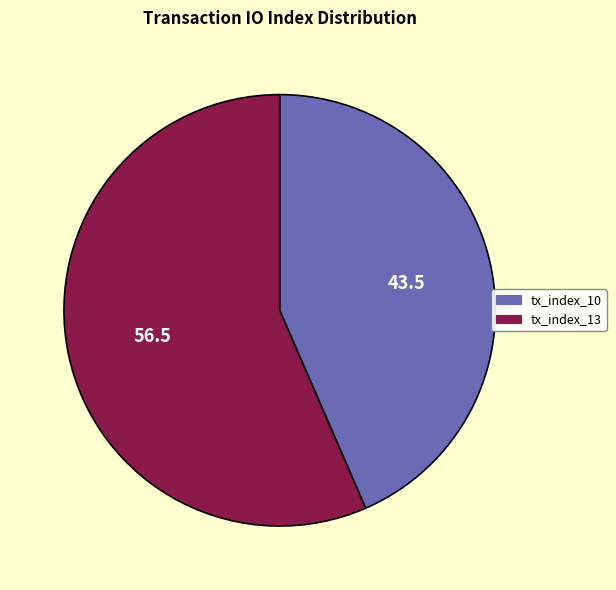

What is the largest slice in the pie chart?

tx_index_13